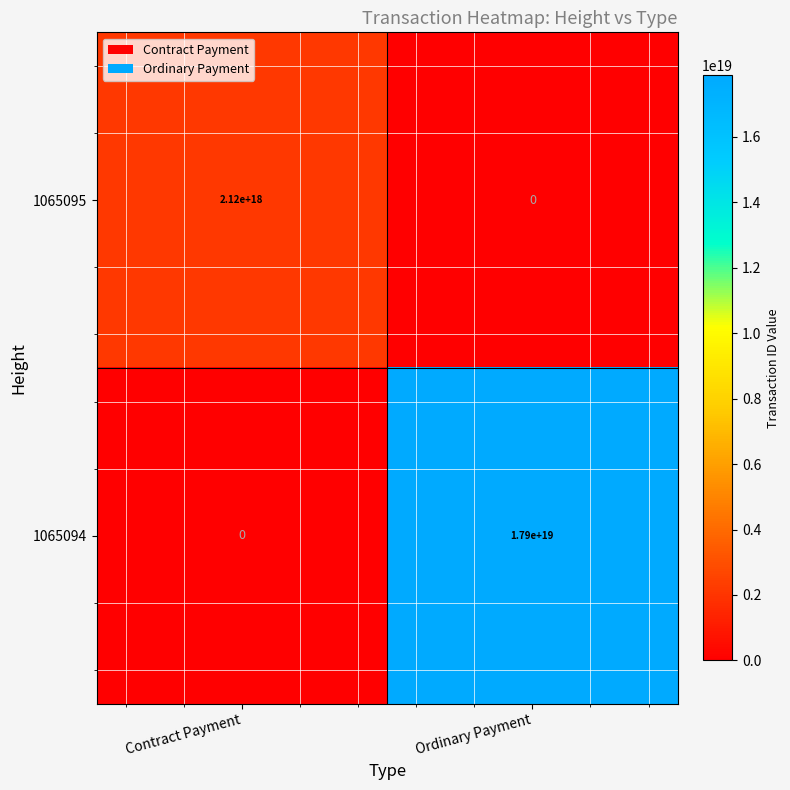

Which category has the lowest value in the 1065095 series?

Ordinary Payment